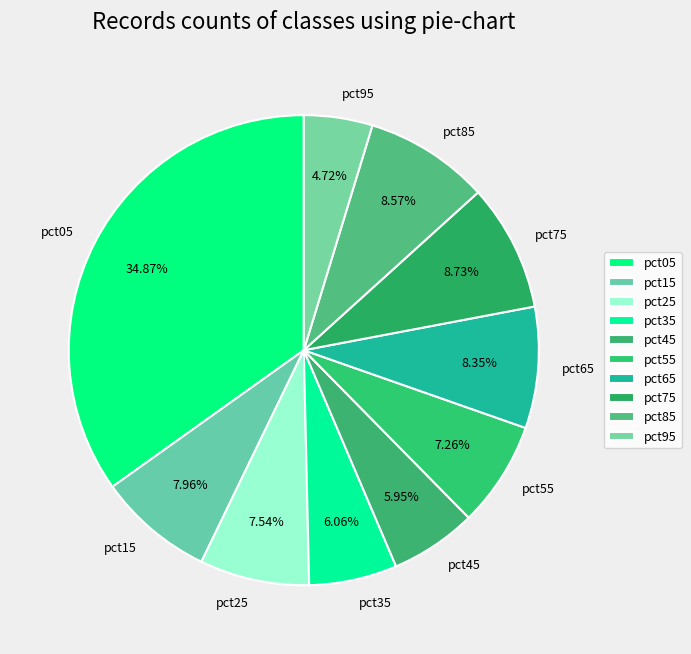

True or false: pct05 accounts for 35% of the total.

True